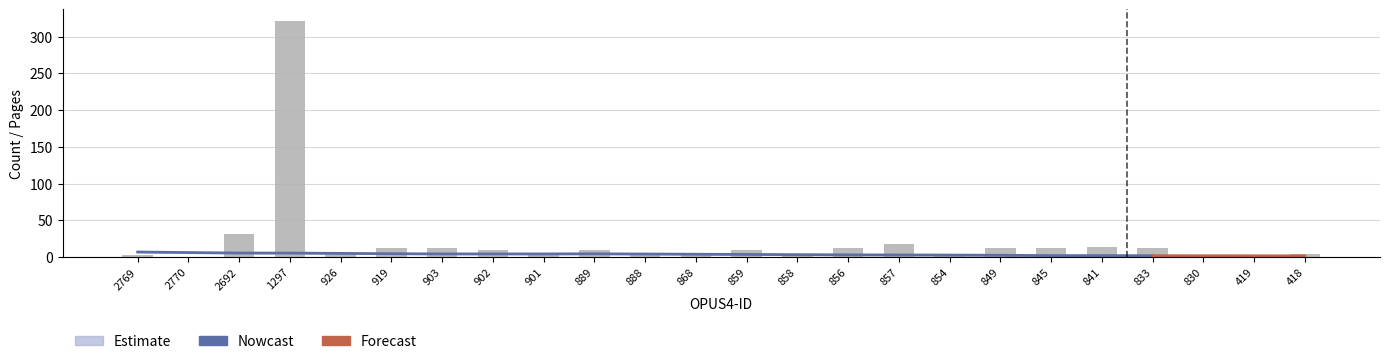

Reading left to right, transcribe all the data shown in this chart.

2	0	31	321	5	12	12	9	5	10	5	2	10	4	12	18	2	12	12	13	12	0	0	4